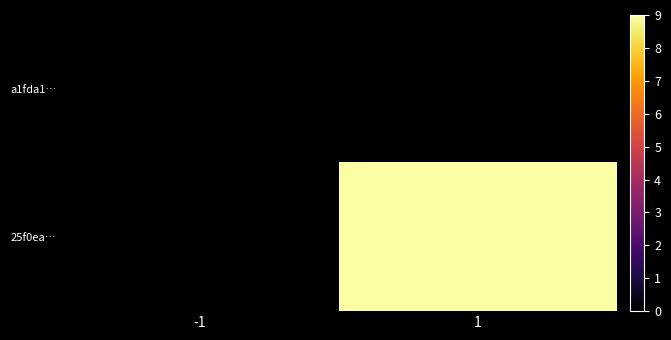

Which label corresponds to the smallest value in the chart?

-1